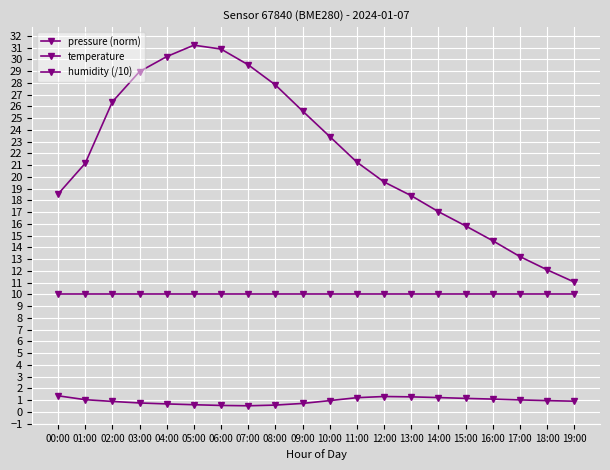

True or false: pressure (norm) has more than 1 interior local peaks.

False